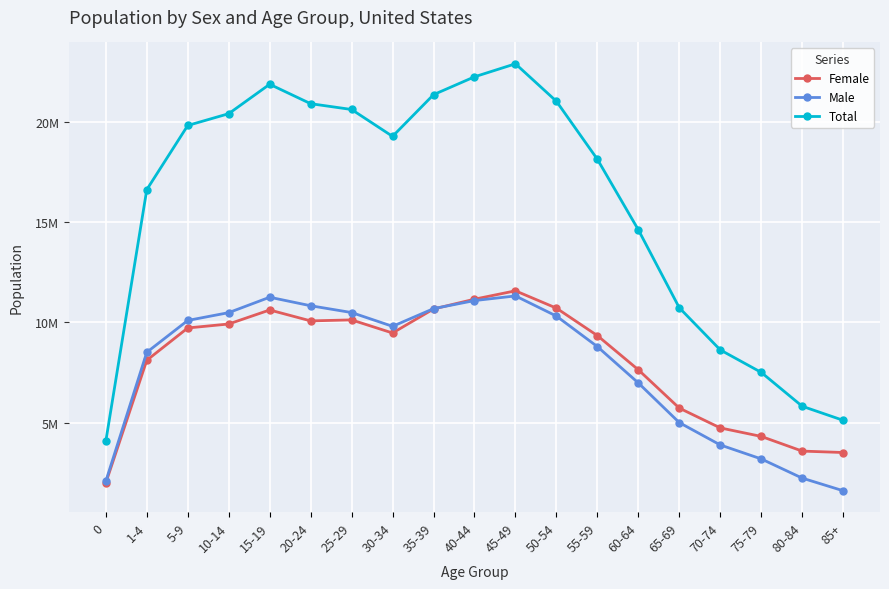

Reading right to left, what are all the values shown in this chart?

Female: 85+=3511395	80-84=3582388	75-79=4314403	70-74=4738379	65-69=5725079	60-64=7636068	55-59=9339919	50-54=10709011	45-49=11572428	40-44=11155652	35-39=10666827	30-34=9469789	25-29=10122681	20-24=10073754	15-19=10617178	10-14=9918543	5-9=9720587	1-4=8109371	0=1998761
Male: 85+=1606146	80-84=2235826	75-79=3192676	70-74=3889104	65-69=5003042	60-64=6979426	55-59=8790943	50-54=10313298	45-49=11318167	40-44=11085591	35-39=10684227	30-34=9802132	25-29=10489470	20-24=10828130	15-19=11252863	10-14=10484813	5-9=10095353	1-4=8507893	0=2079846
Total: 85+=5117541	80-84=5818214	75-79=7507079	70-74=8627483	65-69=10728121	60-64=14615494	55-59=18130862	50-54=21022309	45-49=22890595	40-44=22241243	35-39=21351054	30-34=19271921	25-29=20612151	20-24=20901884	15-19=21870041	10-14=20403356	5-9=19815940	1-4=16617264	0=4078607